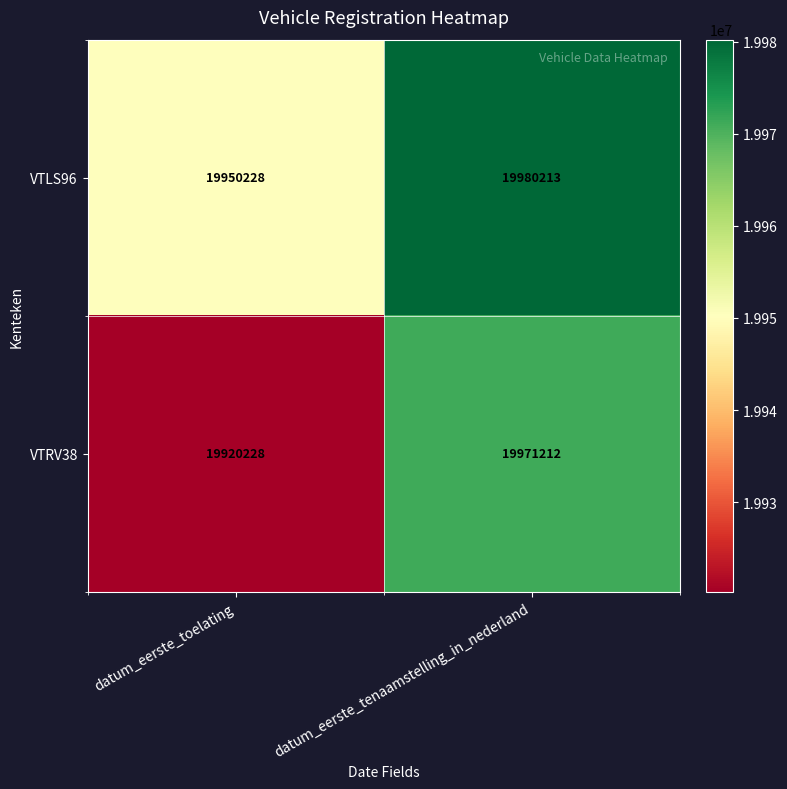

At which label is VTRV38 closest to 19945720?

datum_eerste_toelating